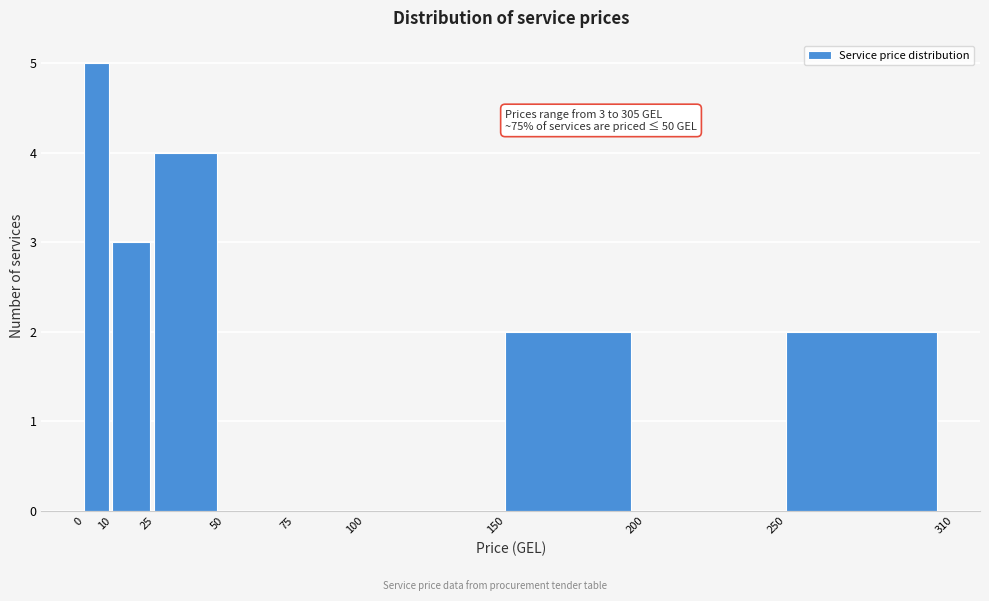

Over which range of the x-axis is the bar tallest?

0 to 10